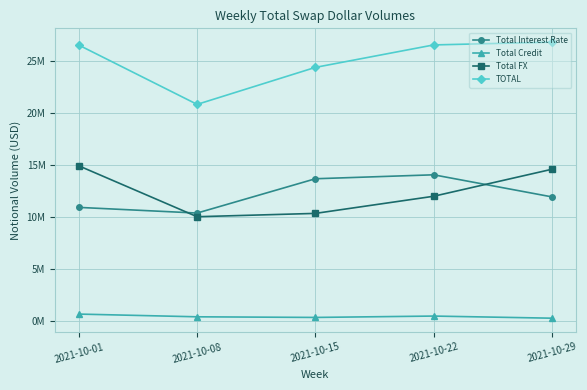

Does the chart have visible grid lines?

Yes